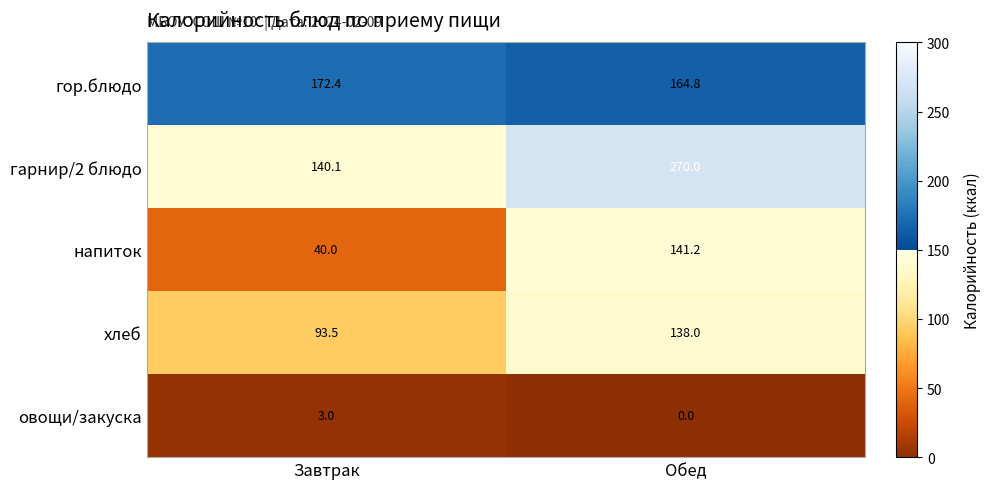

Which category has the highest value across all series?

Обед